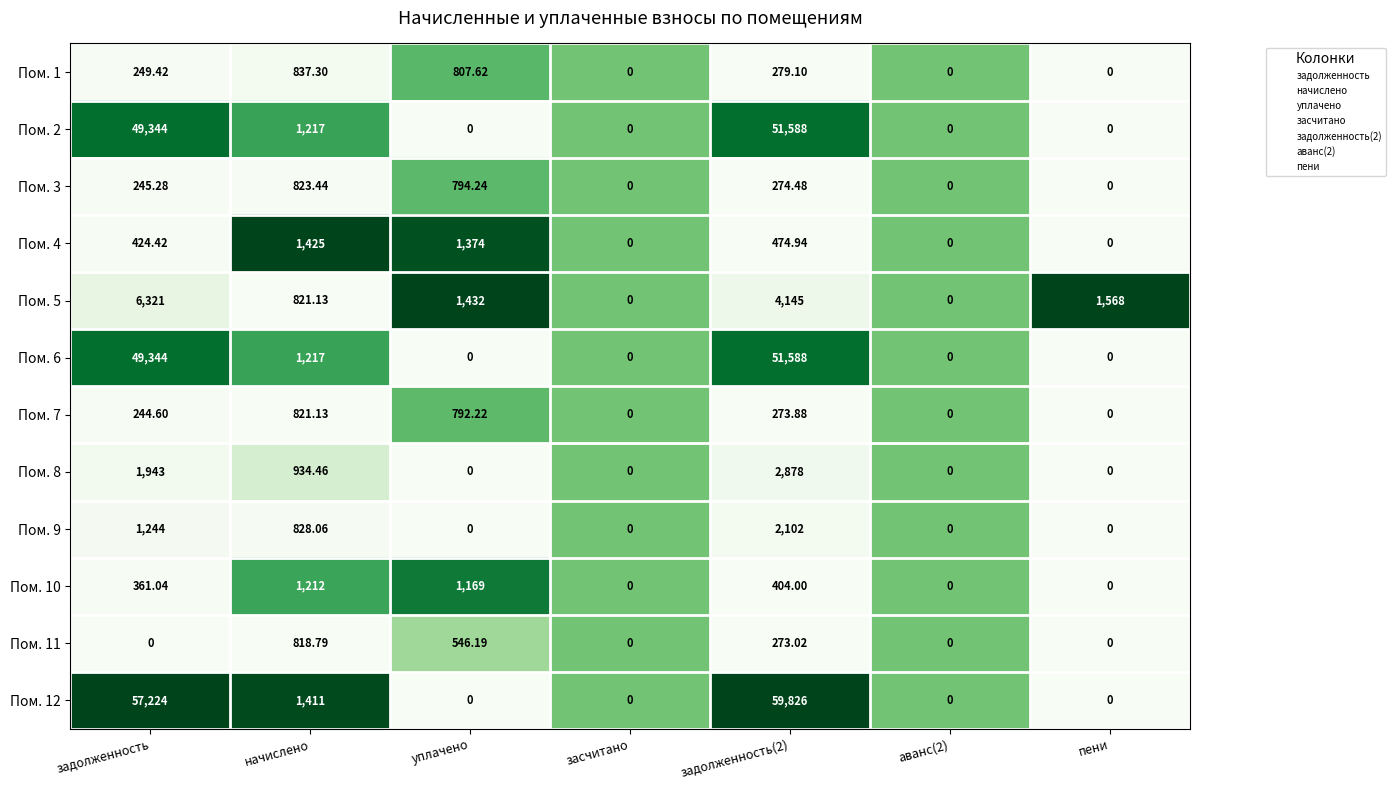

At which label is Пом. 2 closest to 25794?

задолженность